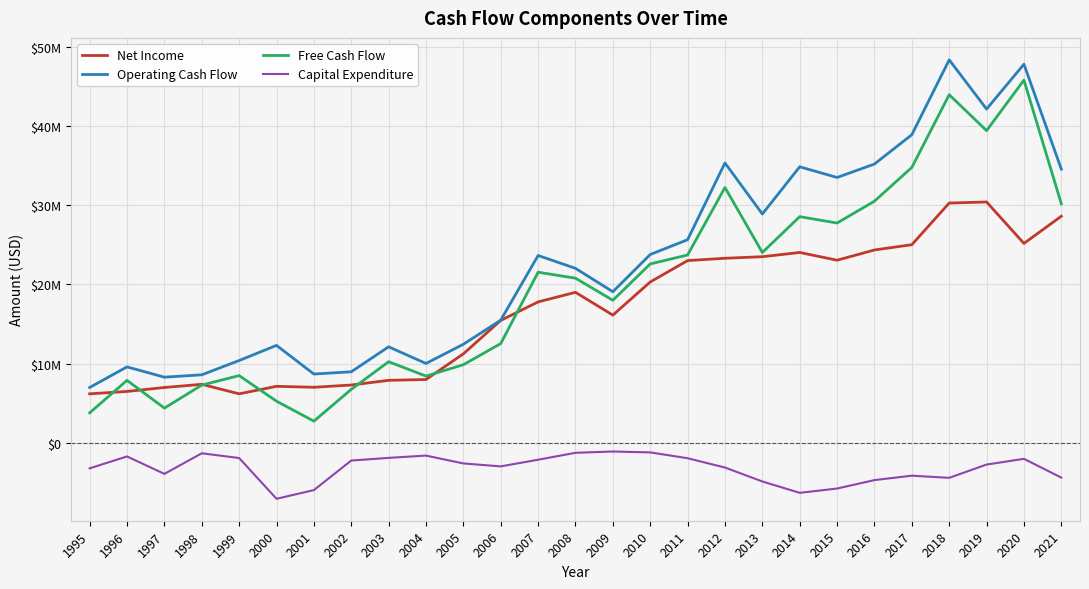

How many interior local peaks does the Free Cash Flow series have?

8